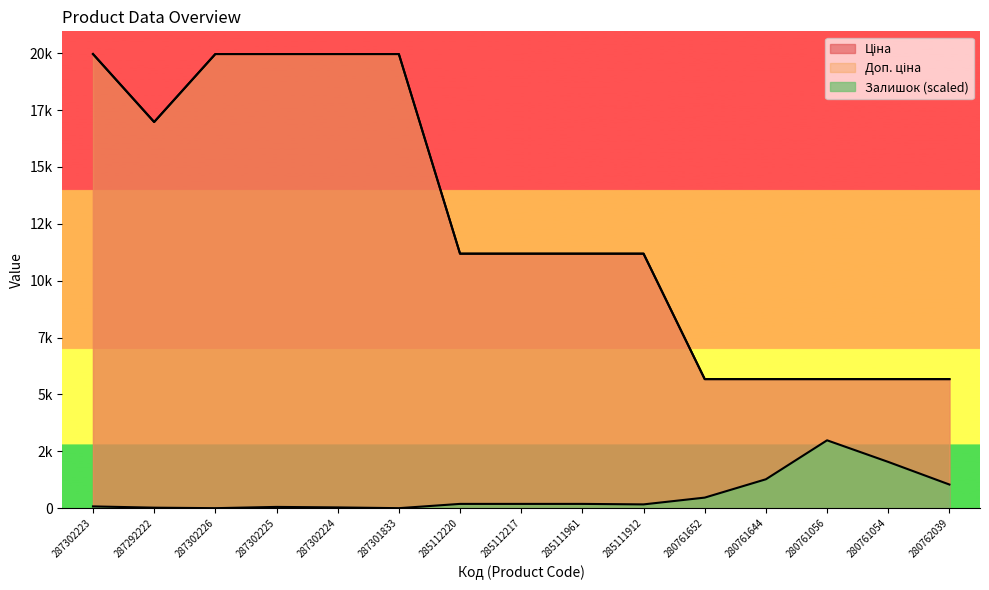

What is the label of the 1st point from the right?

280762039